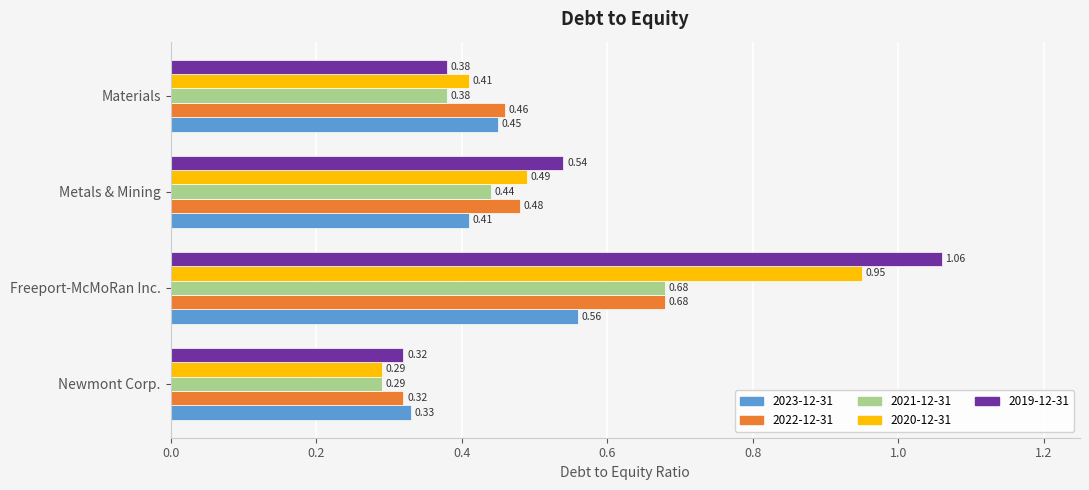

Which series has the widest spread of values?

2019-12-31